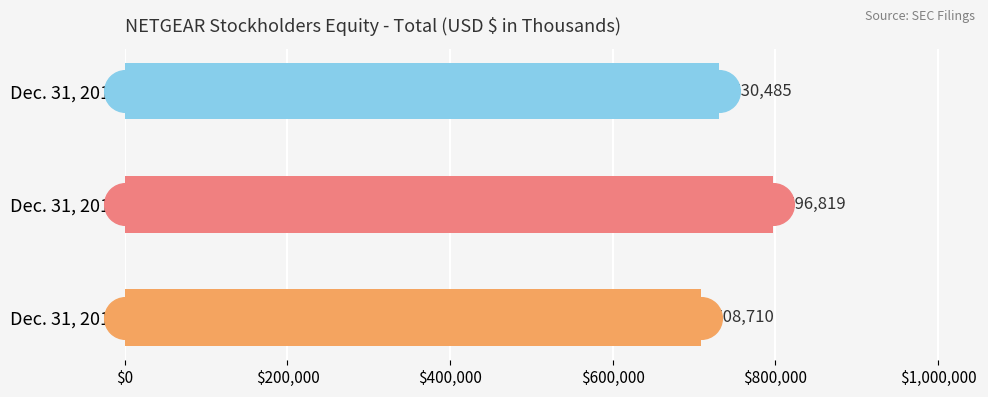

Reading top to bottom, what are all the values shown in this chart?

Dec. 31, 2017=730485	Dec. 31, 2016=796819	Dec. 31, 2015=708710